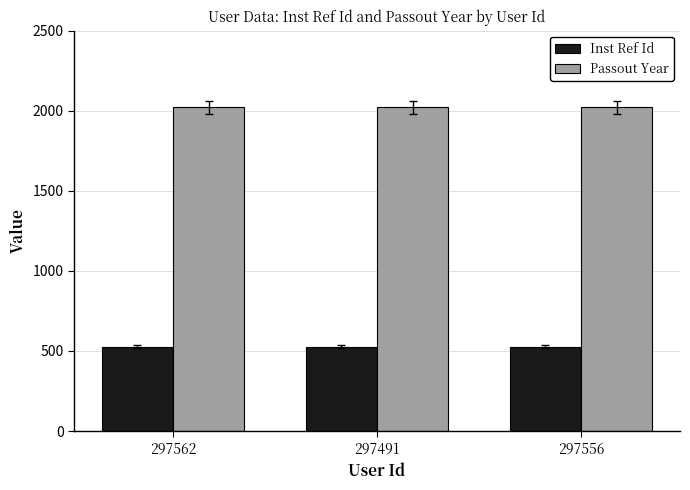

List the series in order of their peak value, lowest first.

Inst Ref Id, Passout Year